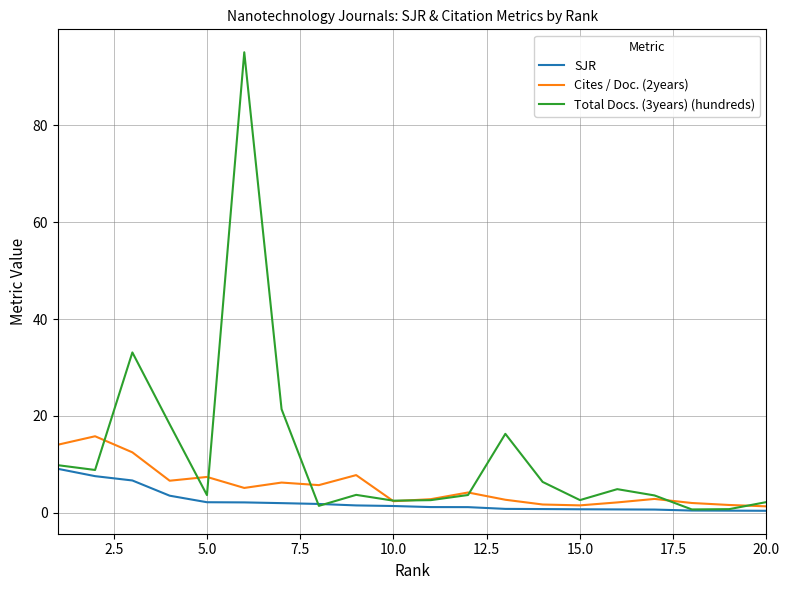

At how many categories does at least one series exceed 59?

1